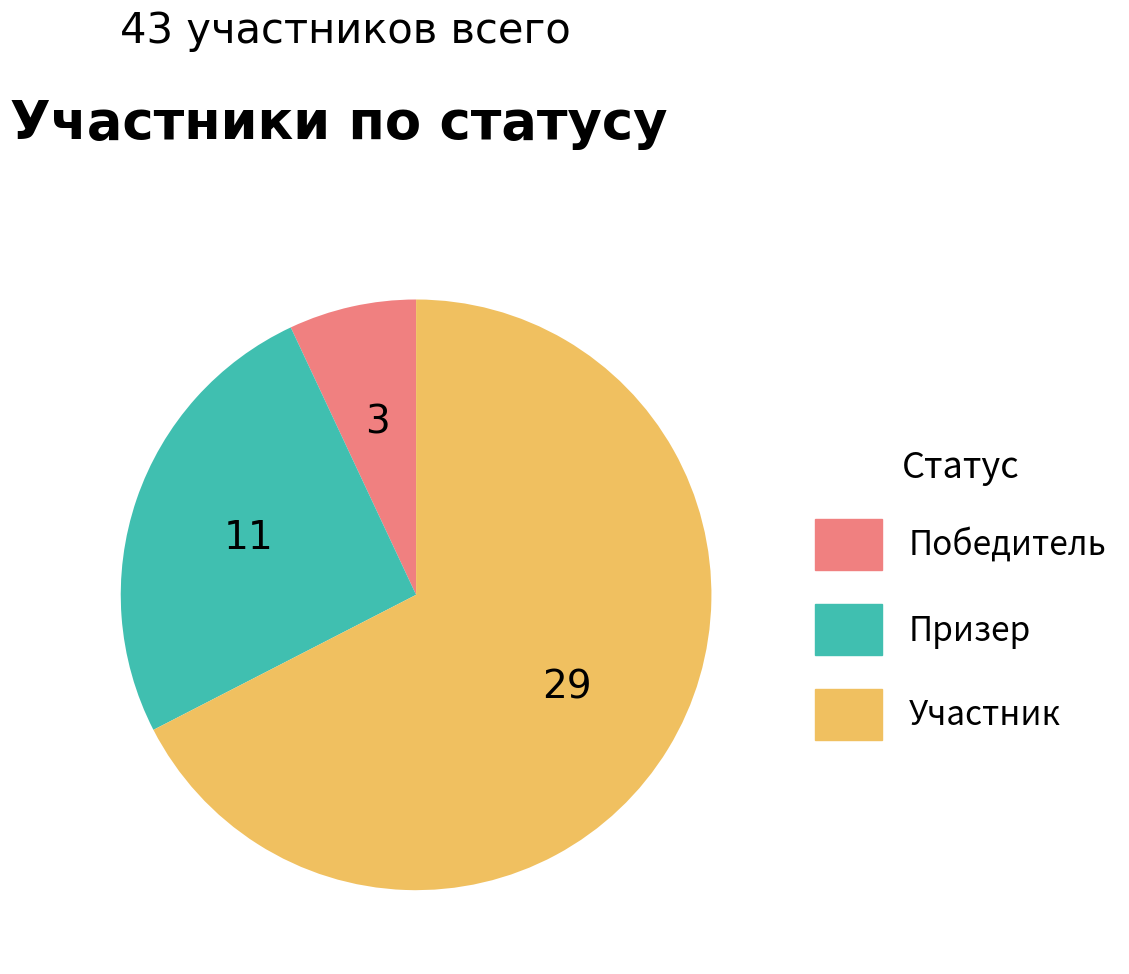

Is there a majority slice in this chart?

Yes